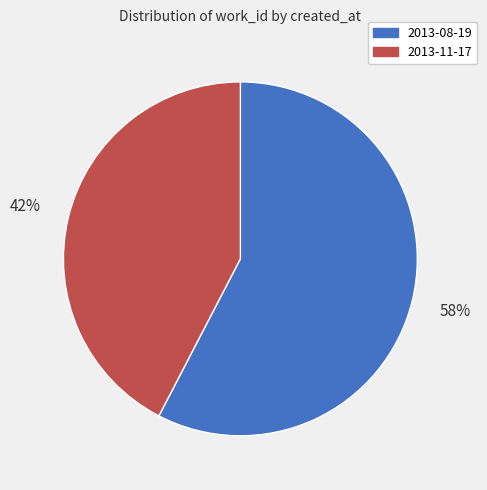

Which slice represents more than half of the pie?

2013-08-19